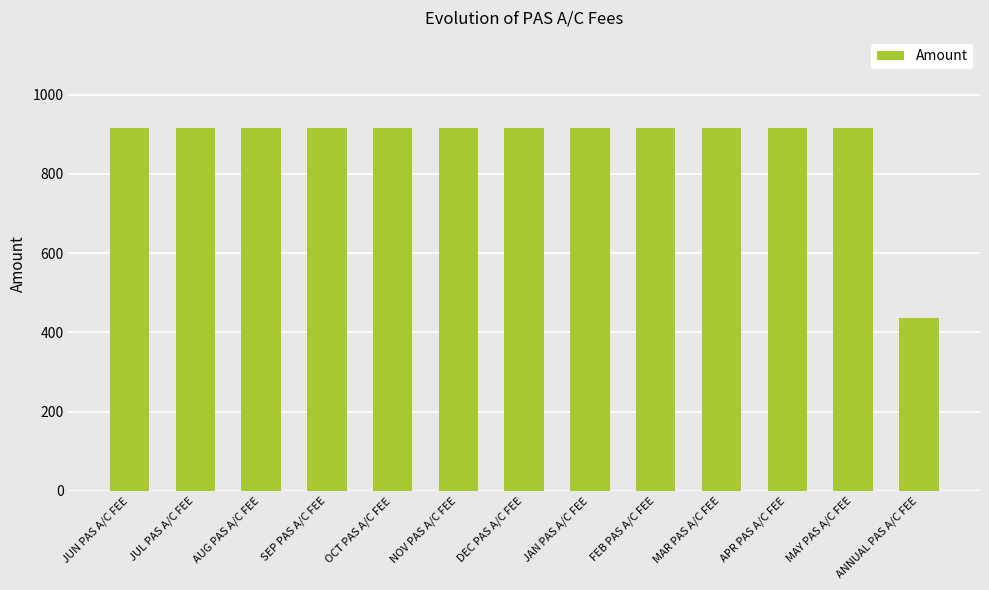

Reading left to right, transcribe all the data shown in this chart.

916.7	916.7	916.7	916.7	916.7	916.7	916.7	916.7	916.7	916.7	916.7	916.7	435.0